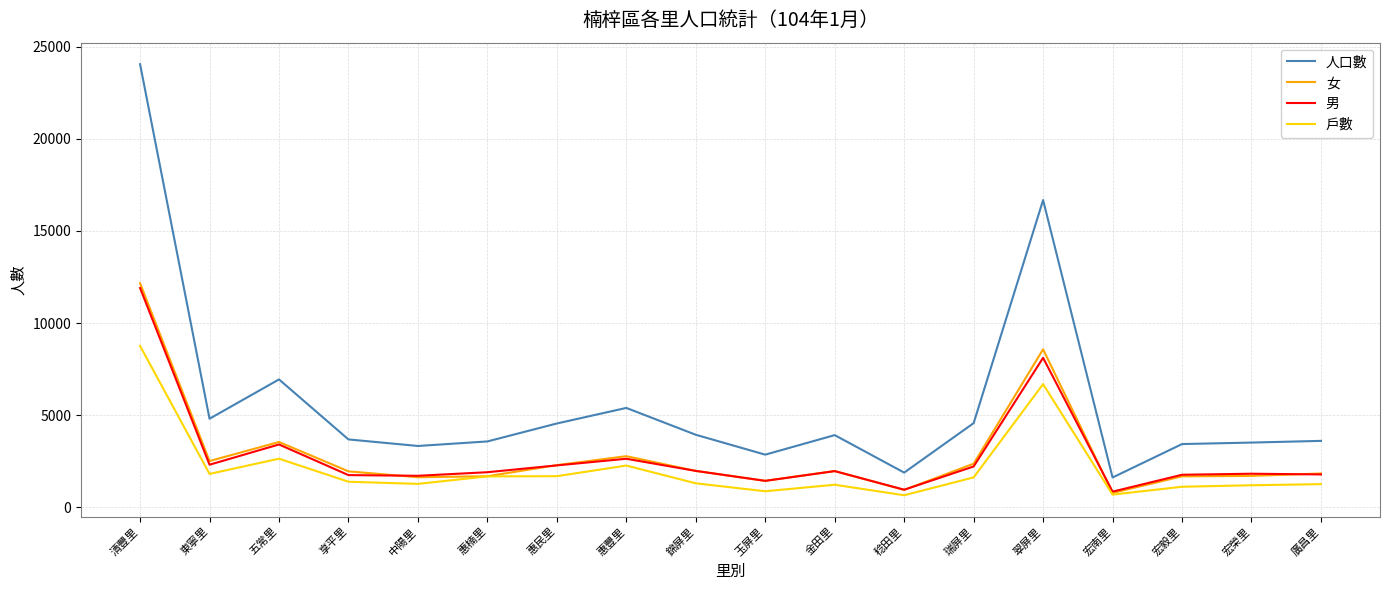

Does the chart display data point markers on the line(s)?

No